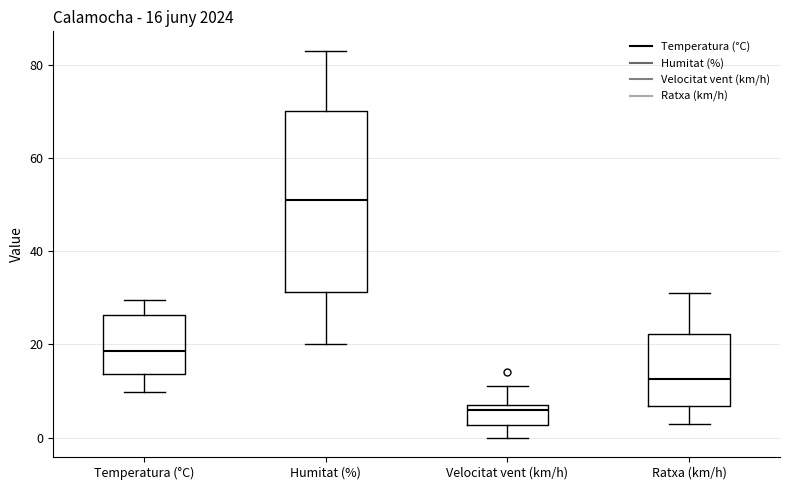

Which box has the highest median line?

Humitat (%)